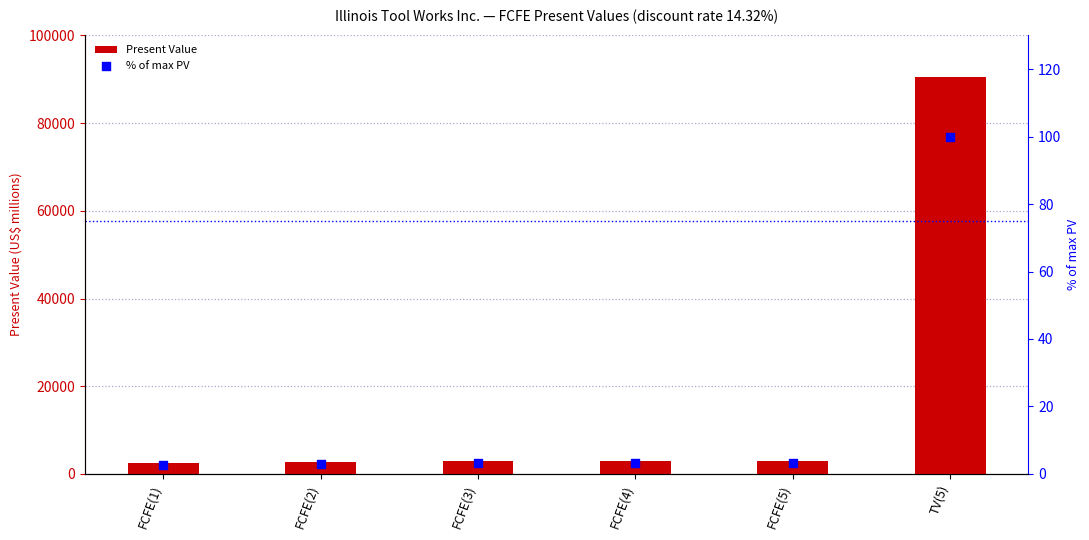

Is the value of Present Value at FCFE(1) greater than the value of % of max PV at FCFE(3)?

Yes